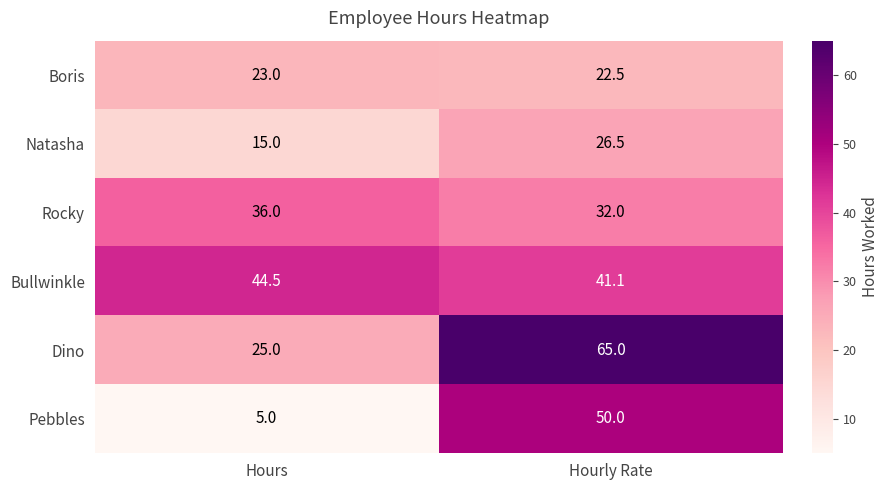

Rank the series at Hourly Rate from lowest to highest value.

Boris, Natasha, Rocky, Bullwinkle, Pebbles, Dino